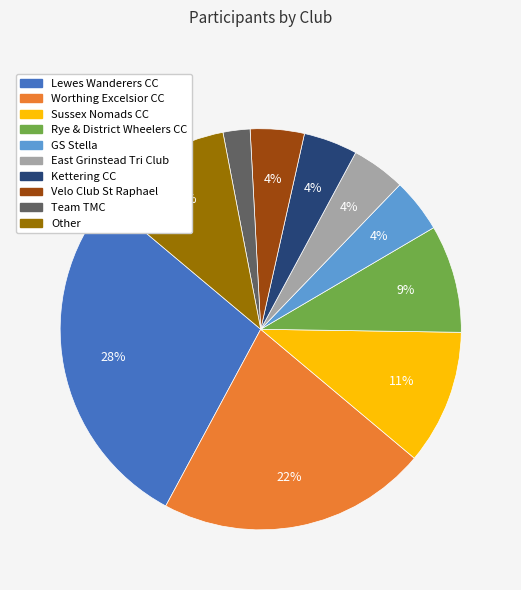

Which slice is the smallest?

Team TMC